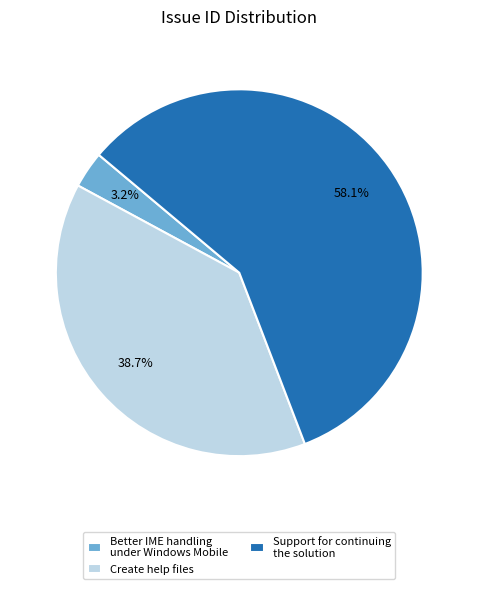

Rank the categories by value from highest to lowest.

Support for continuing the solution, Create help files, Better IME handling under Windows Mobile